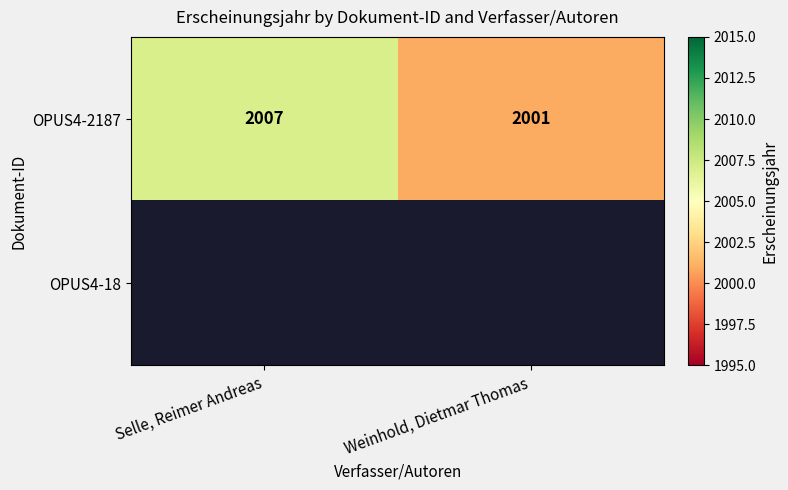

What is the difference between the maximum and minimum values in the OPUS4-2187 series?

6